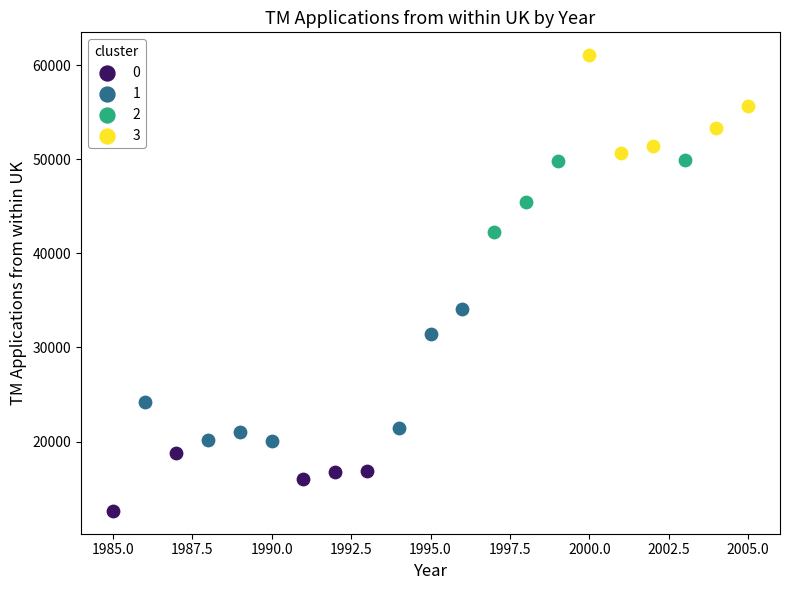

Which series contains the highest Y value?

3